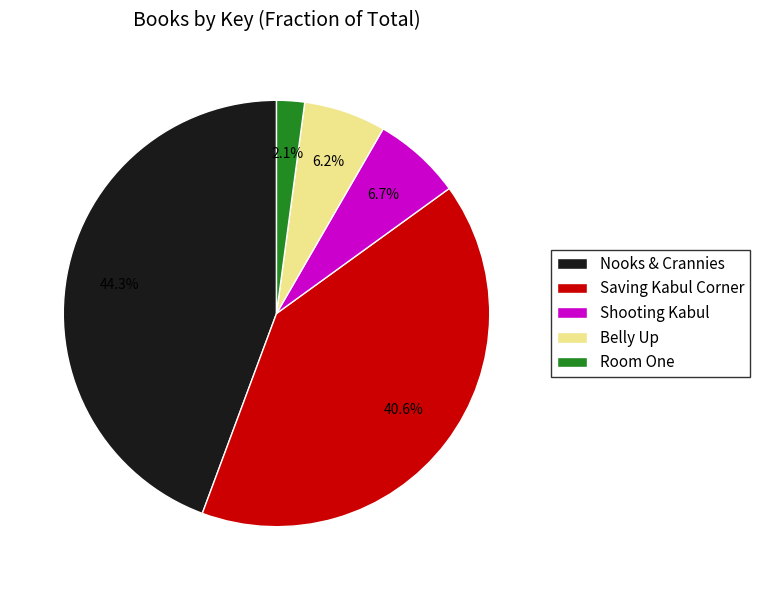

Does Shooting Kabul represent more than half of the total?

No